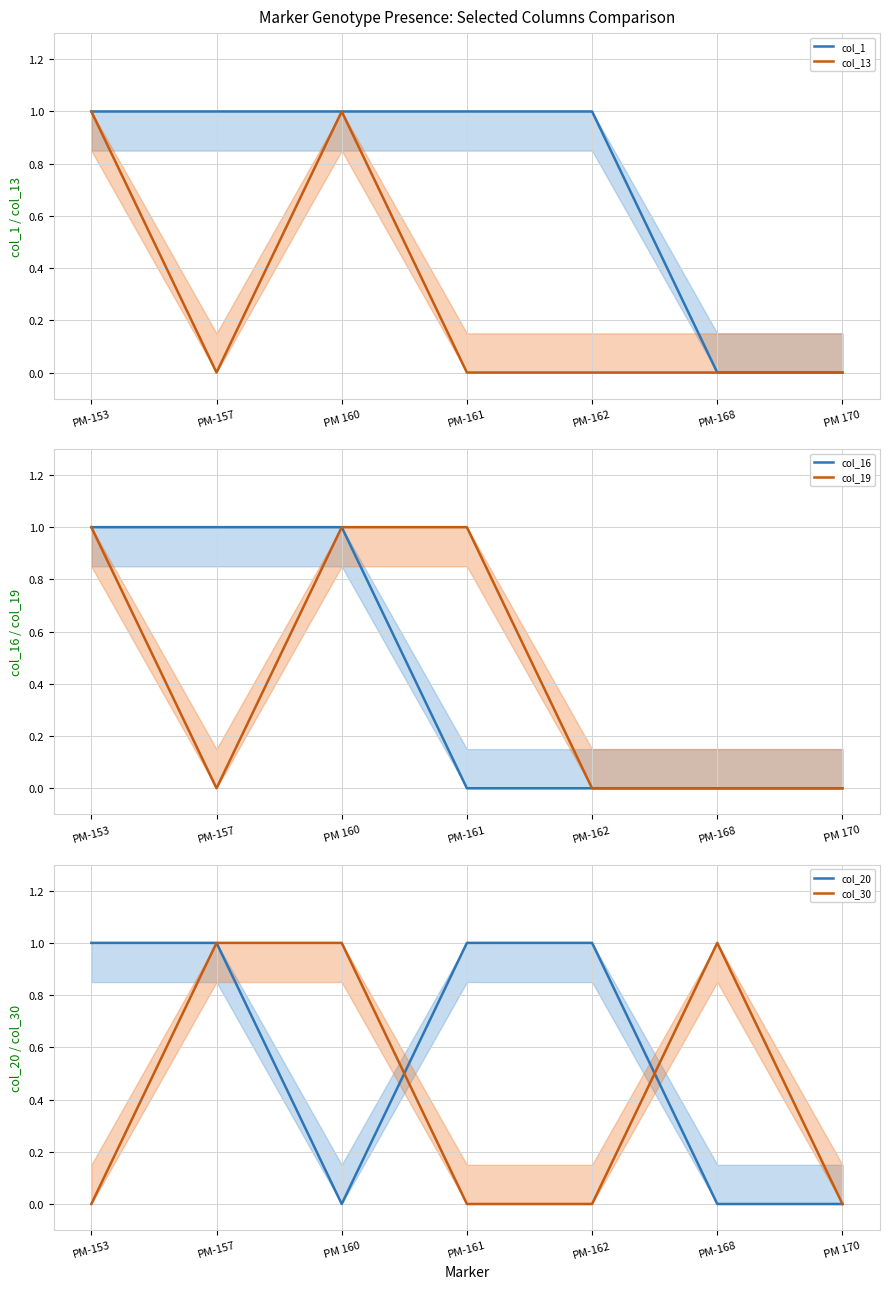

At which label does col_13 reach its peak?

PM-153